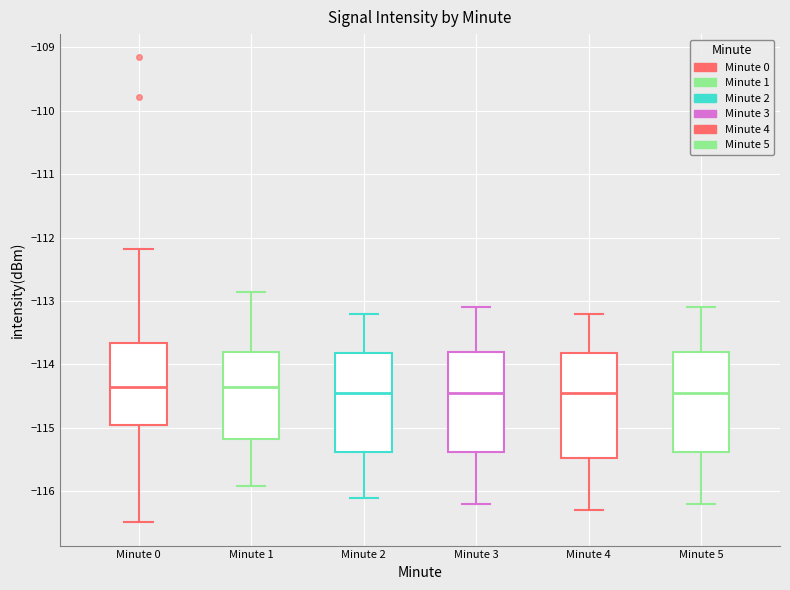

Reading left to right, transcribe this box plot: for each box, give where its median line is, the range the box spans, and where its two whiskers end, as read against the y-axis. The values are not printed on the chart, so give them approximately, as read against the axis.

Minute 0: median -114.3, box -115.0 to -113.7, whiskers -116.5 to -112.2
Minute 1: median -114.3, box -115.2 to -113.8, whiskers -115.9 to -112.9
Minute 2: median -114.4, box -115.4 to -113.8, whiskers -116.1 to -113.2
Minute 3: median -114.4, box -115.4 to -113.8, whiskers -116.2 to -113.1
Minute 4: median -114.4, box -115.5 to -113.8, whiskers -116.3 to -113.2
Minute 5: median -114.4, box -115.4 to -113.8, whiskers -116.2 to -113.1